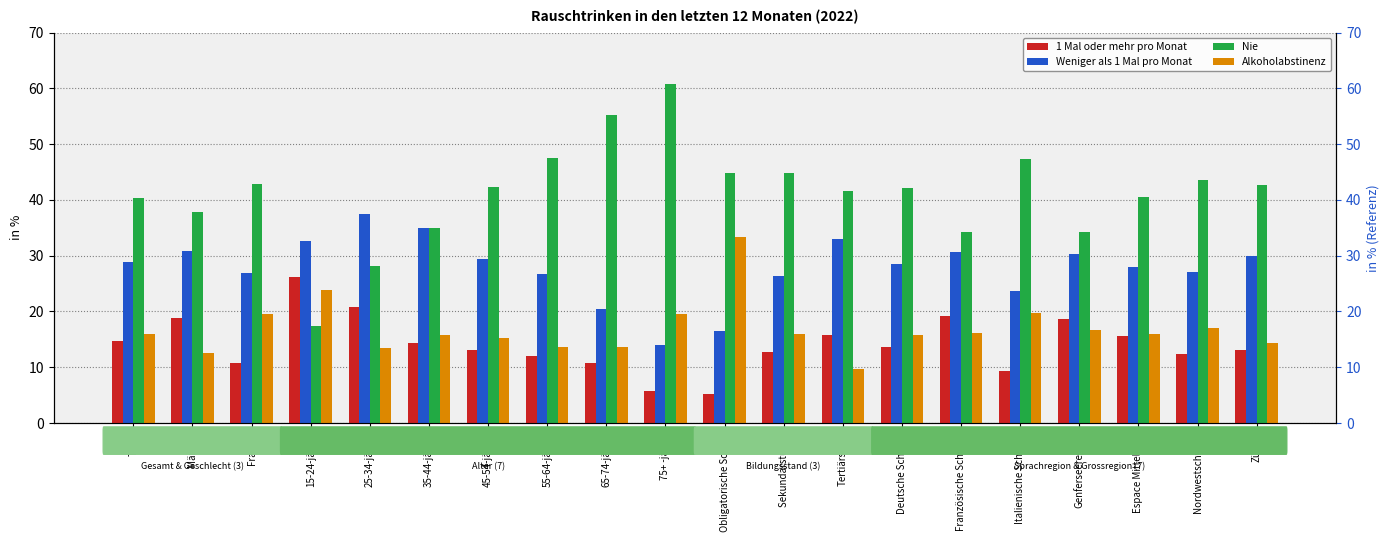

What is the difference between the Weniger als 1 Mal pro Monat values at Sekundarstufe II and Männer?

4.4